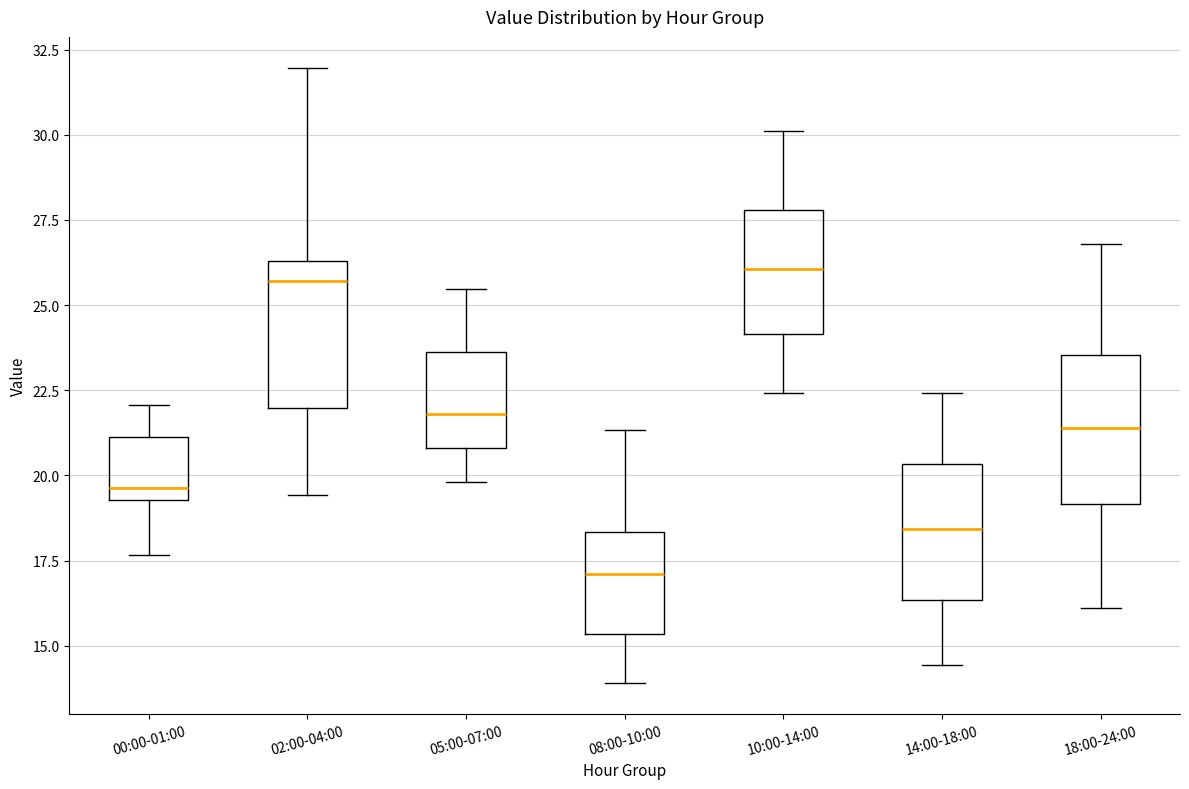

Reading left to right, read every box against the y-axis: the position of its median line, the range the box covers, and the ends of its whiskers. The values are not printed on the chart, so give them approximately, as read against the axis.

00:00-01:00: median 19.5 (just above the box's lower edge), box 19.5 to 21.0, whiskers 17.5 to 22.0
02:00-04:00: median 25.5, box 22.0 to 26.5, whiskers 19.5 to 32.0
05:00-07:00: median 22.0, box 21.0 to 23.5, whiskers 20.0 to 25.5
08:00-10:00: median 17.0, box 15.5 to 18.5, whiskers 14.0 to 21.5
10:00-14:00: median 26.0, box 24.0 to 28.0, whiskers 22.5 to 30.0
14:00-18:00: median 18.5, box 16.5 to 20.5, whiskers 14.5 to 22.5
18:00-24:00: median 21.5, box 19.0 to 23.5, whiskers 16.0 to 27.0